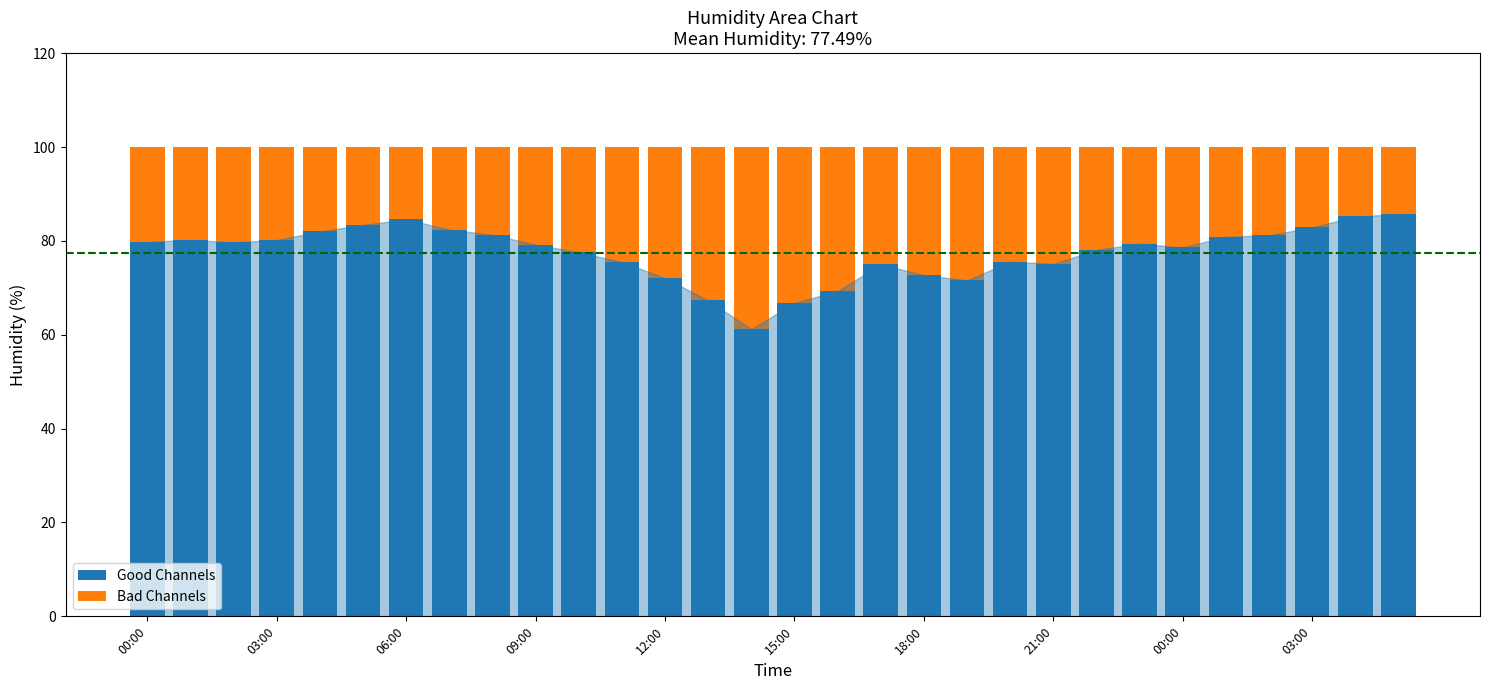

How many series are shown in this chart?

2